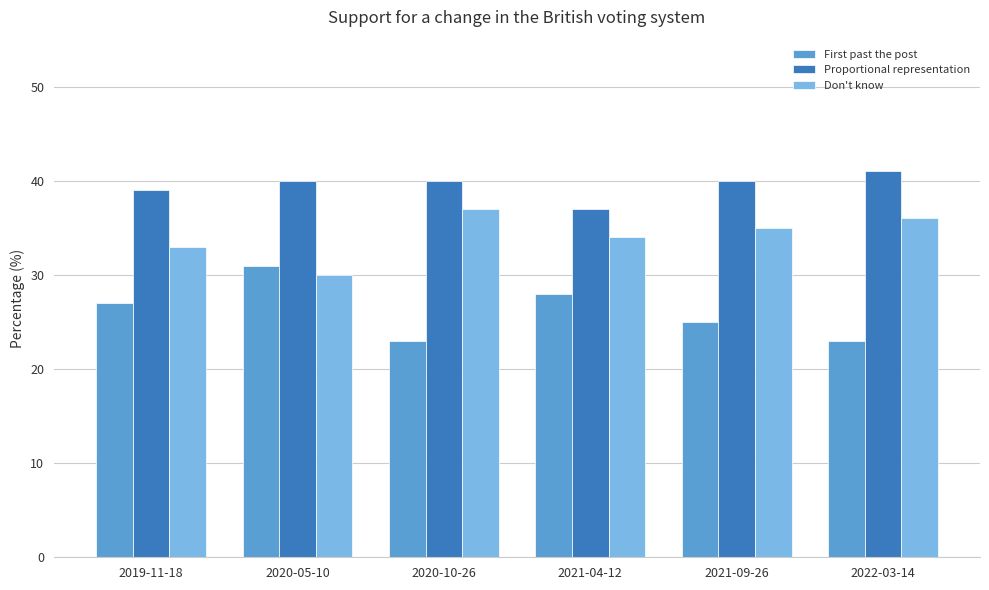

How many data points in First past the post are less than 27?

3